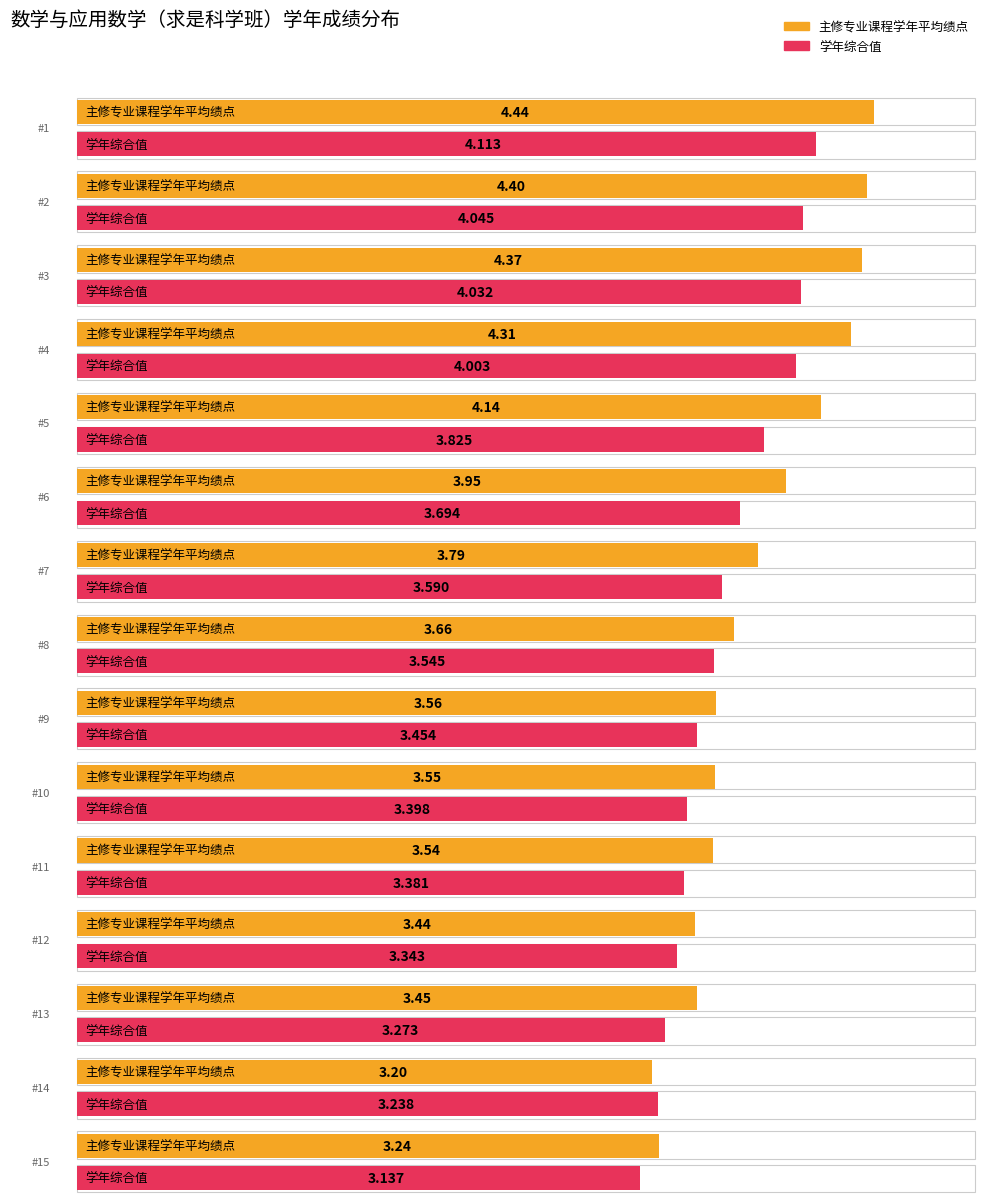

Which has a higher value, 2 or 11?

2